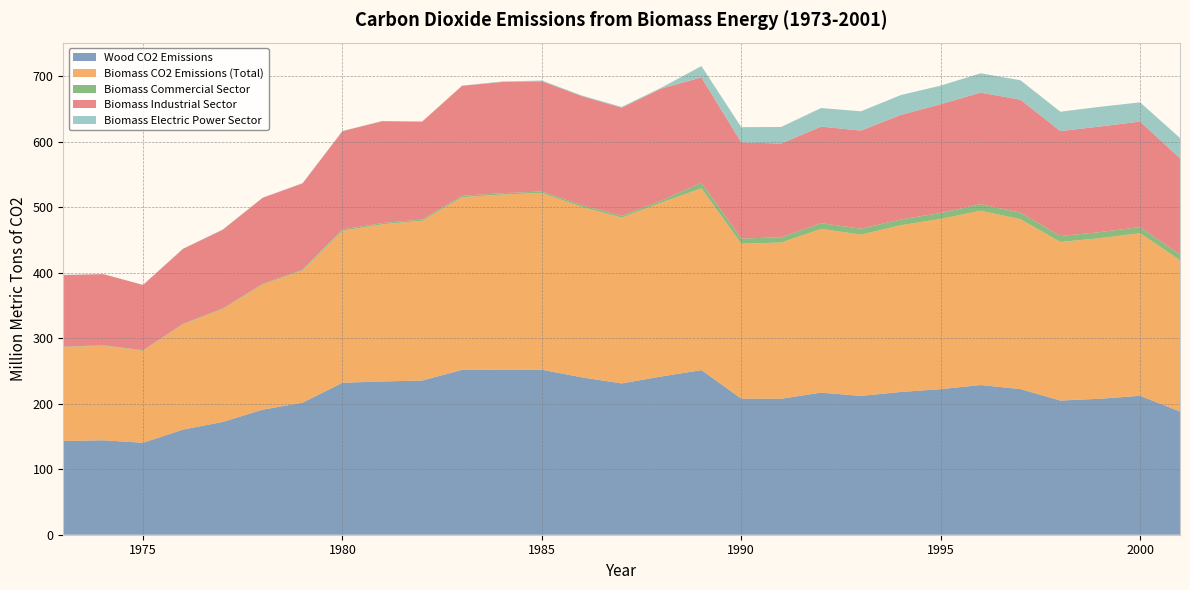

Reading right to left, list all the values displayed in this chart.

Wood CO2 Emissions: 2001=188.1	2000=212.1	1999=207.7	1998=204.9	1997=222.4	1996=228.6	1995=222.3	1994=218.0	1993=212.0	1992=217.0	1991=207.7	1990=207.9	1989=251.3	1988=241.7	1987=231.0	1986=240.3	1985=252.0	1984=251.9	1983=251.8	1982=235.4	1981=234.1	1980=232.0	1979=201.7	1978=191.0	1977=172.3	1976=160.5	1975=140.4	1974=144.2	1973=143.2
Biomass CO2 Emissions (Total): 2001=231.1	2000=248.4	1999=245.2	1998=242.2	1997=259.5	1996=266.1	1995=260.0	1994=254.7	1993=246.3	1992=250.0	1991=238.5	1990=236.5	1989=277.6	1988=265.5	1987=253.2	1986=260.3	1985=269.9	1984=267.5	1983=263.7	1982=243.9	1981=239.9	1980=232.1	1979=201.8	1978=191.1	1977=172.4	1976=160.7	1975=140.5	1974=144.4	1973=143.4
Biomass Commercial Sector: 2001=8.5	2000=9.2	1999=9.2	1998=9.0	1997=10.0	1996=10.0	1995=9.1	1994=8.7	1993=9.0	1992=8.7	1991=8.0	1990=7.9	1989=8.5	1988=3.0	1987=2.8	1986=2.6	1985=2.3	1984=2.1	1983=2.1	1982=2.1	1981=2.0	1980=2.0	1979=1.3	1978=1.1	1977=1.0	1976=0.9	1975=0.8	1974=0.7	1973=0.6
Biomass Industrial Sector: 2001=147.2	2000=161.2	1999=161.3	1998=160.3	1997=172.4	1996=170.4	1995=166.0	1994=159.7	1993=149.8	1992=147.5	1991=143.2	1990=146.8	1989=160.8	1988=171.2	1987=165.0	1986=166.6	1985=168.3	1984=169.9	1983=168.0	1982=149.4	1981=155.5	1980=150.1	1979=131.8	1978=131.4	1977=120.2	1976=114.4	1975=99.7	1974=108.7	1973=109.3
Biomass Electric Power Sector: 2001=31.0	2000=29.4	1999=30.1	1998=29.6	1997=29.7	1996=29.6	1995=28.4	1994=30.4	1993=29.4	1992=28.4	1991=25.3	1990=23.3	1989=17.4	1988=1.4	1987=1.2	1986=0.9	1985=1.1	1984=0.7	1983=0.3	1982=0.3	1981=0.3	1980=0.4	1979=0.4	1978=0.3	1977=0.4	1976=0.2	1975=0.1	1974=0.2	1973=0.3